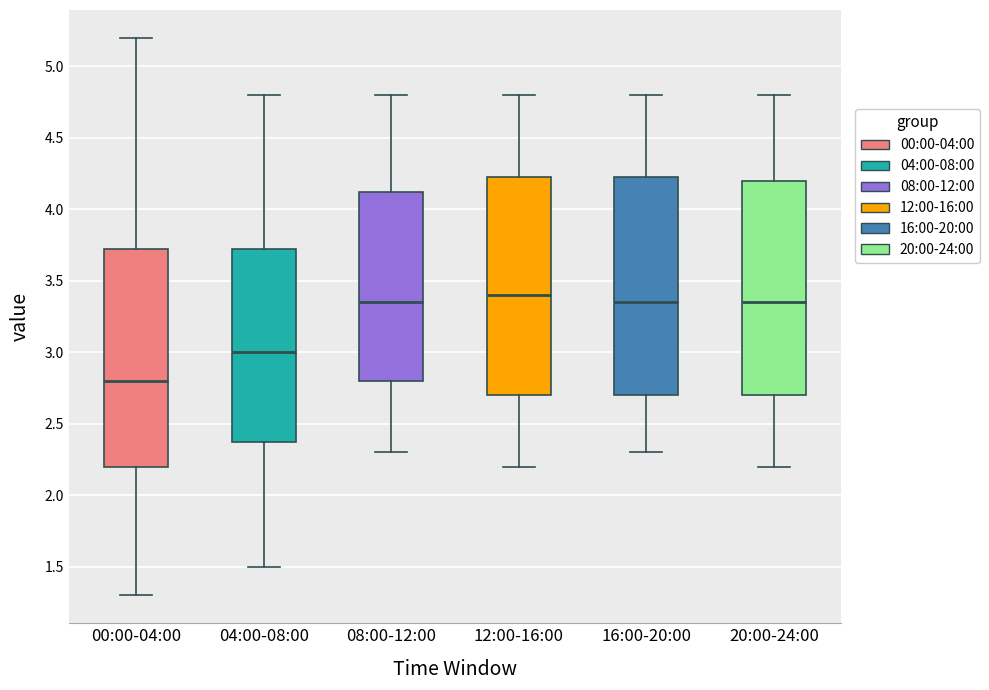

Which box has the lowest median line?

00:00-04:00